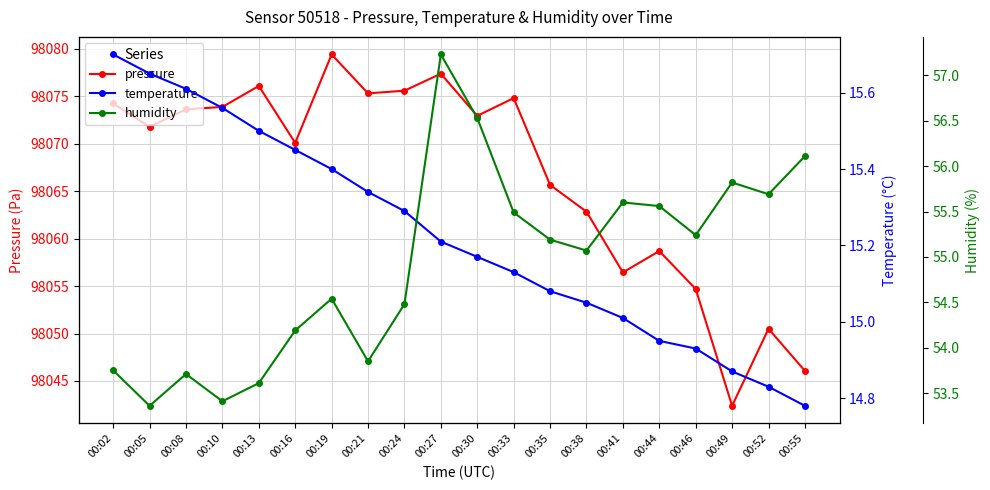

What is the total value across all series at 00:30?

98144.6